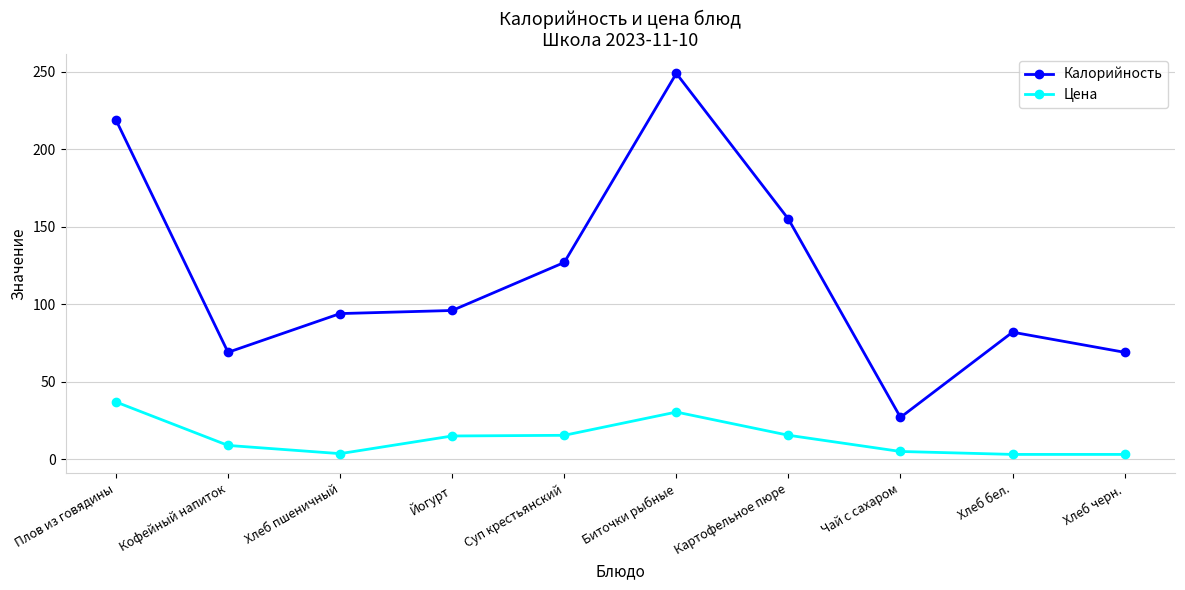

Is it true that Калорийность equals 46.6 at Хлеб черн.?

False